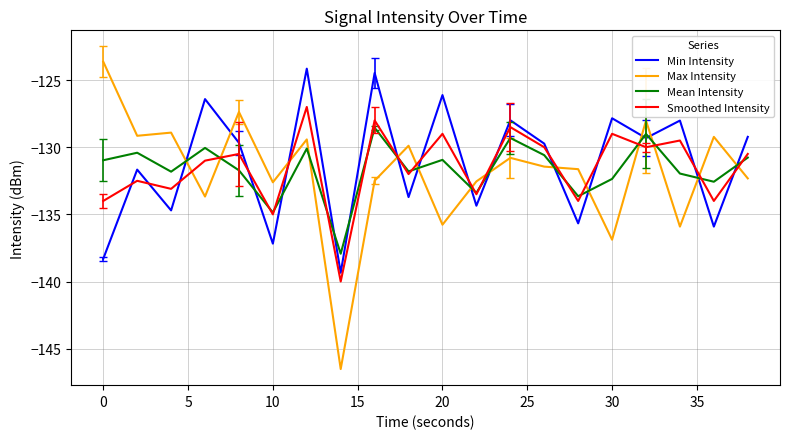

After their last crossing, which series has the higher values: Mean Intensity or Smoothed Intensity?

Smoothed Intensity